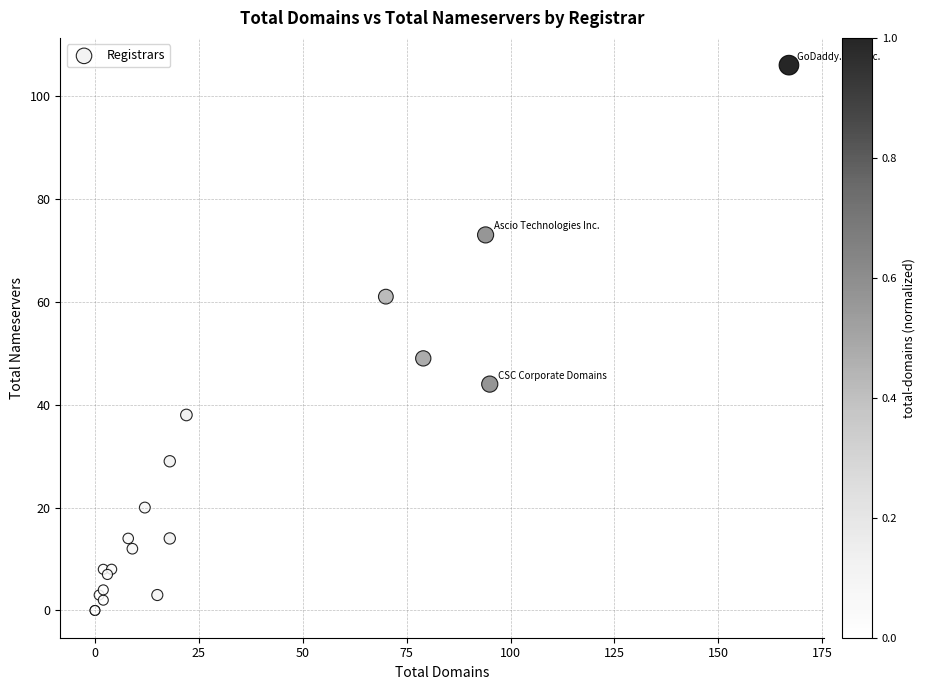

What Y value in the scatter plot is closest to 53?

49